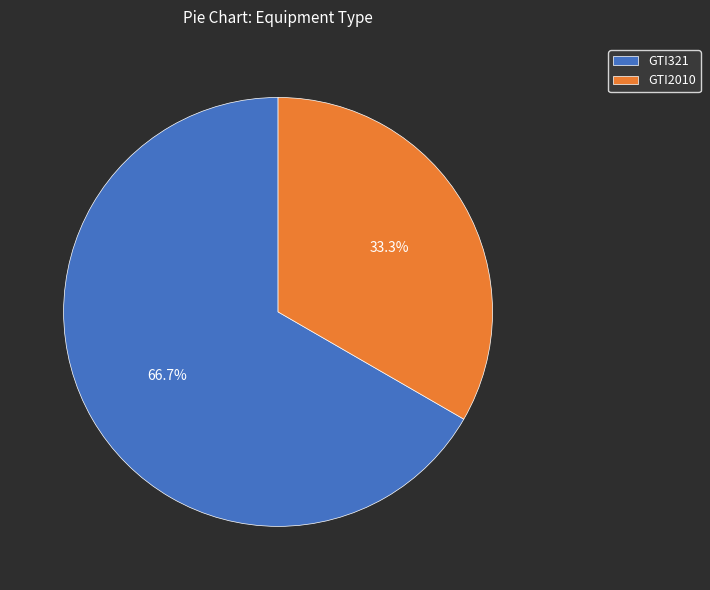

What percentage is the GTI2010 slice, to the nearest percent?

33%